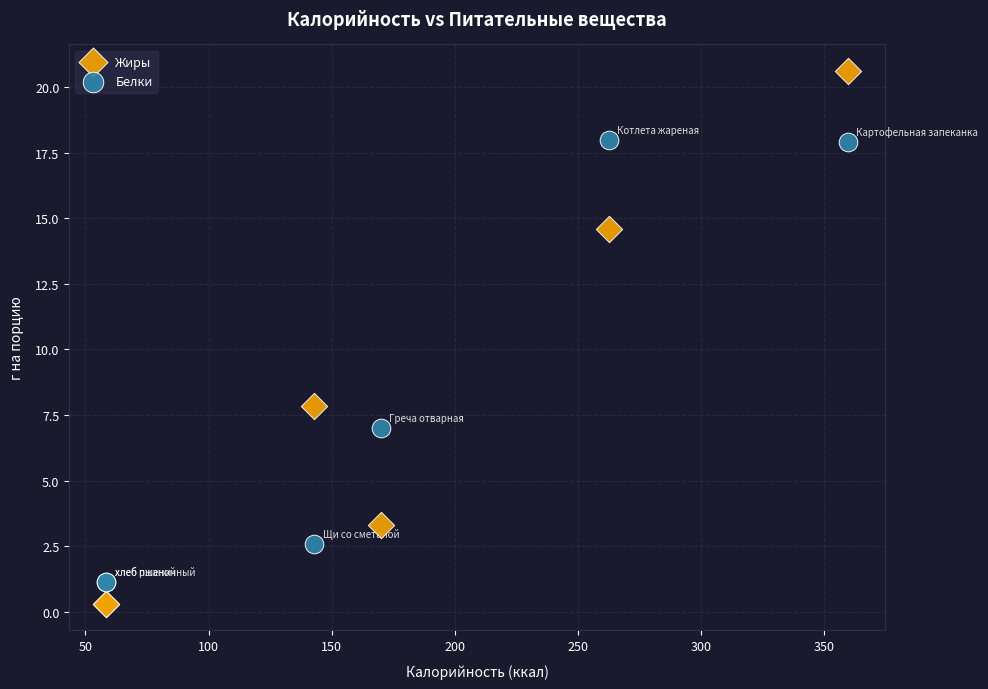

Which series has the largest Y range (max minus min)?

Жиры